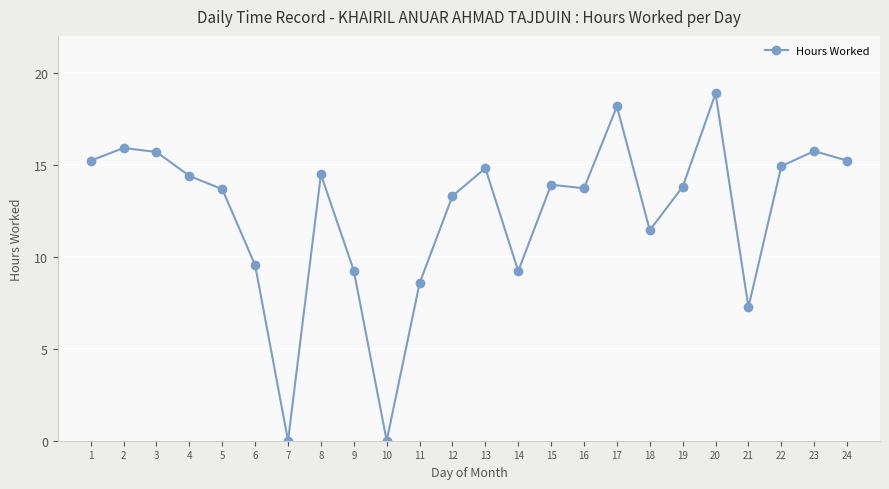

Is it true that the value at 23 is 7.0?

False